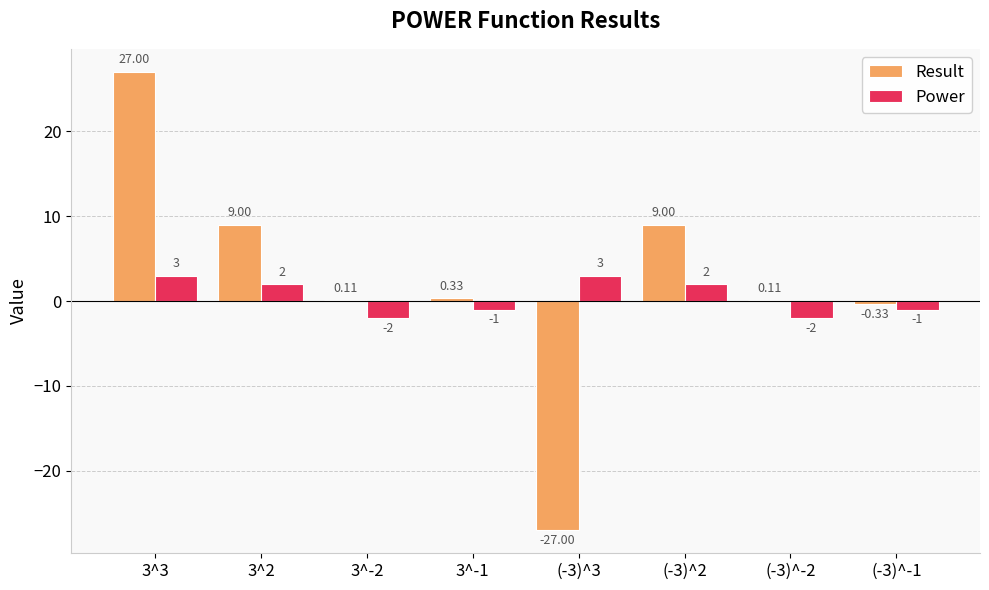

What is the total value across all series at (-3)^3?

-24.0